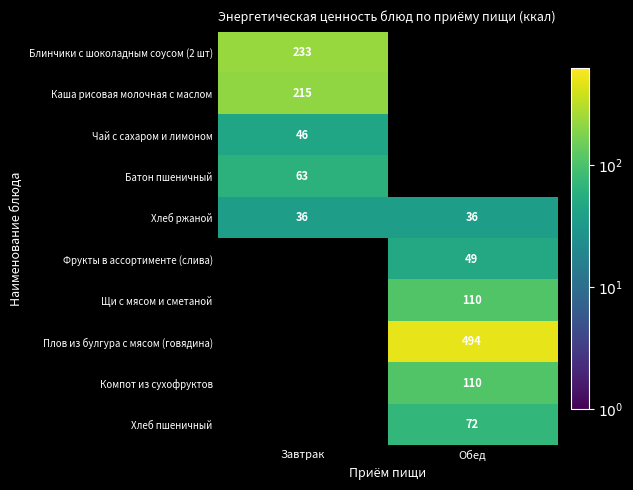

Between Завтрак and Обед, which is larger?

Обед